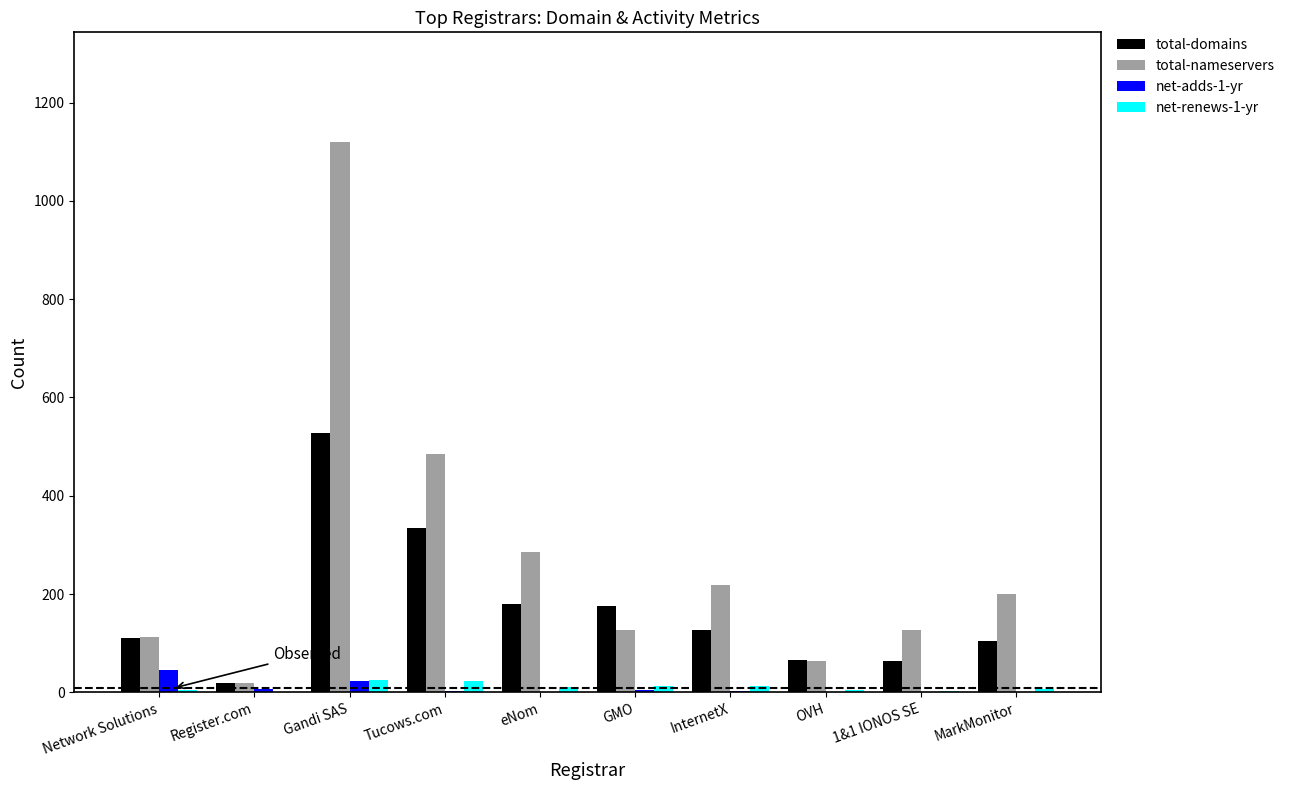

Count the number of data series in this chart.

4